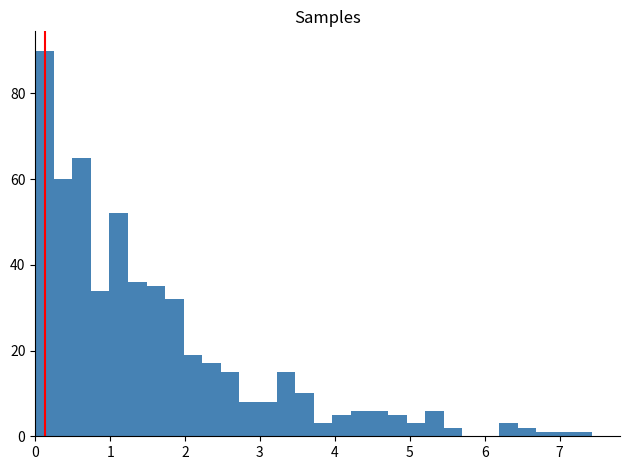

Around what value on the x-axis is the tallest bar? Give the approximate position of its centre, as read against the axis.

0.1